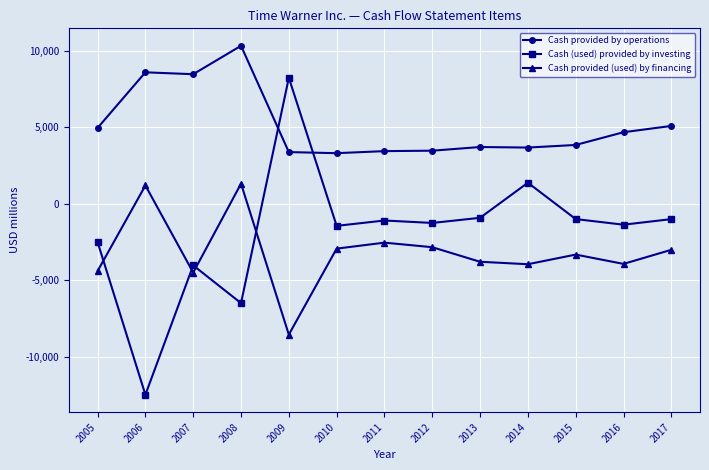

What is the value of the Cash provided (used) by financing point at the 13th from the left?

-3001